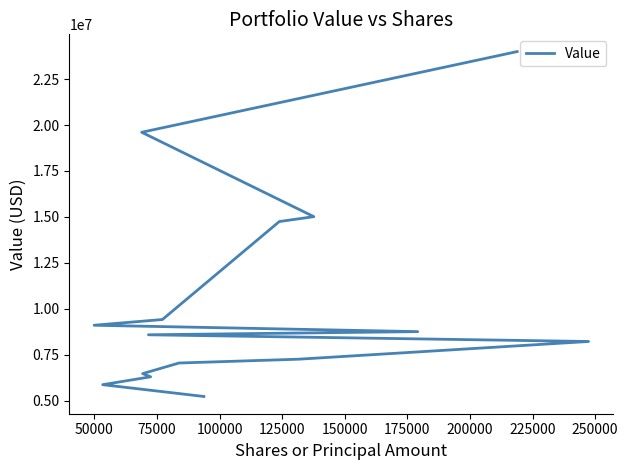

What position from the left is 175000?

7